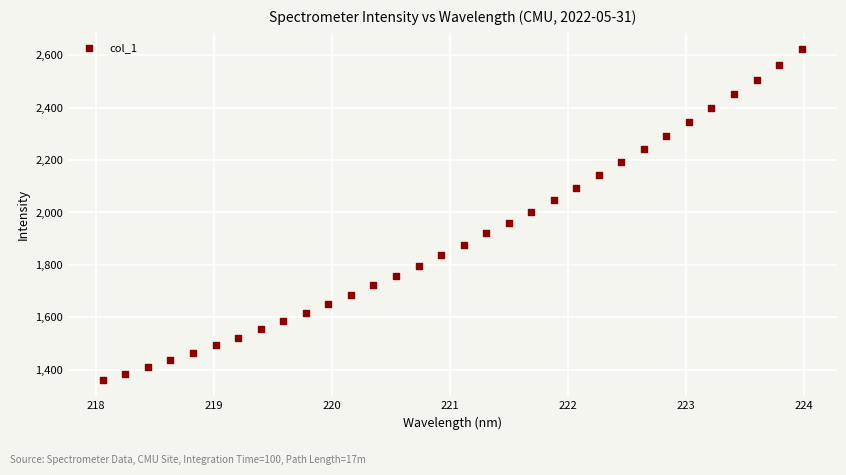

What is the range of X values (max minus min)?

5.9